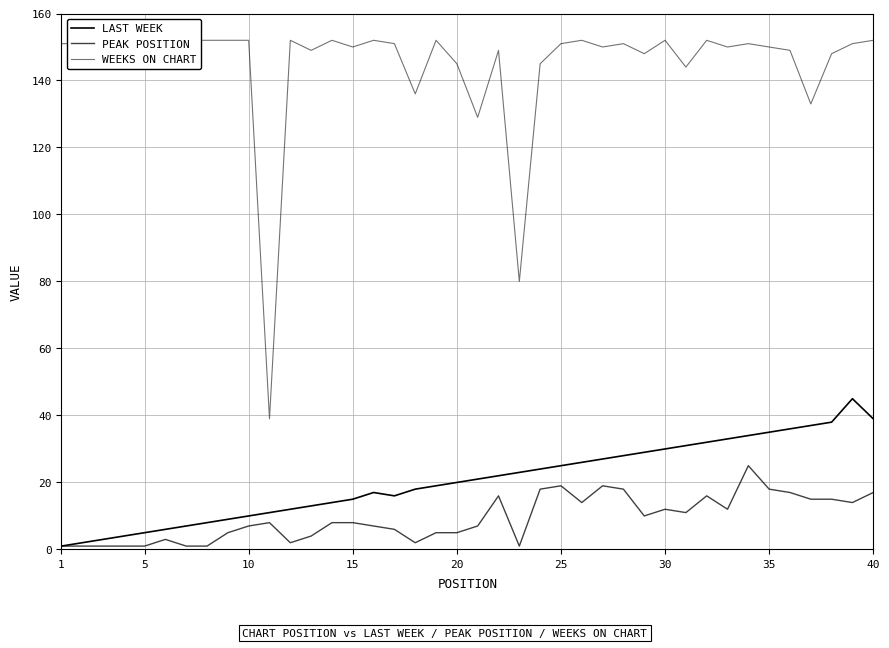

List the series in order of their peak value, highest first.

WEEKS ON CHART, LAST WEEK, PEAK POSITION